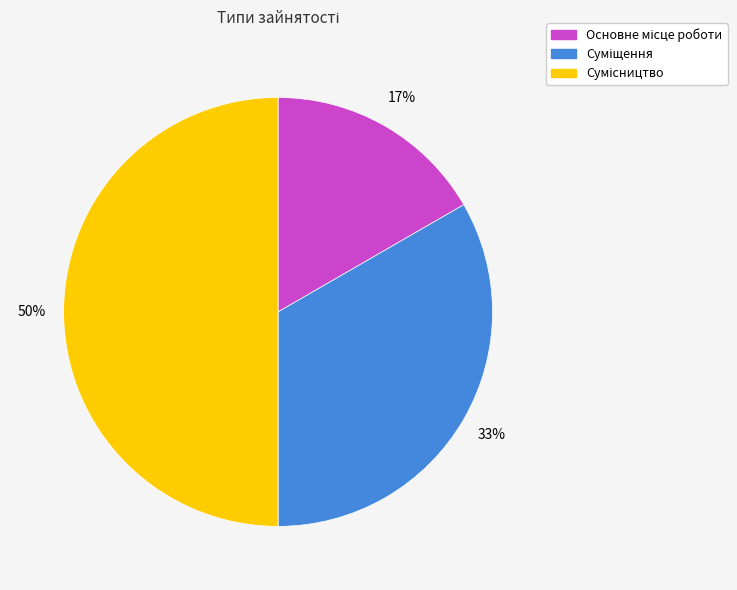

To the nearest percent, what is the difference between the largest and smallest slice percentages?

33%